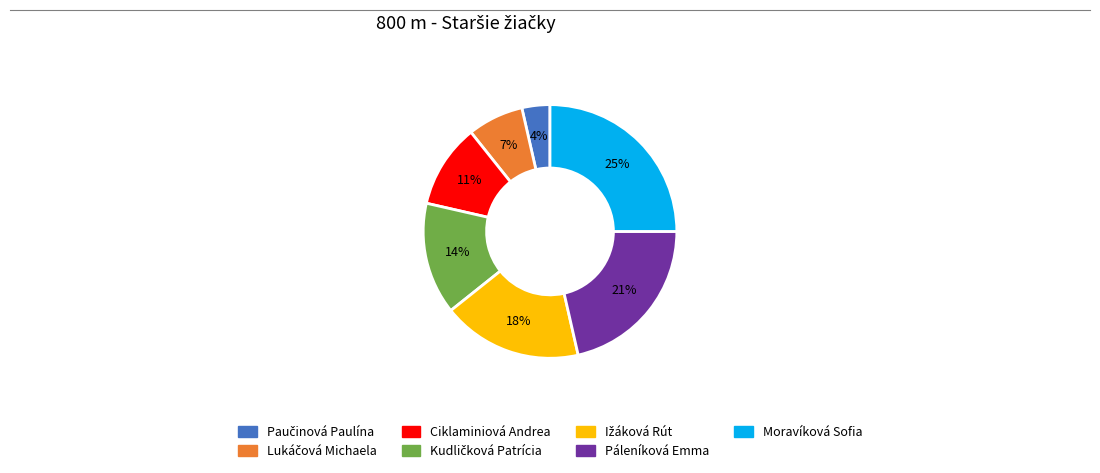

Which slice is the largest?

Moravíková Sofia